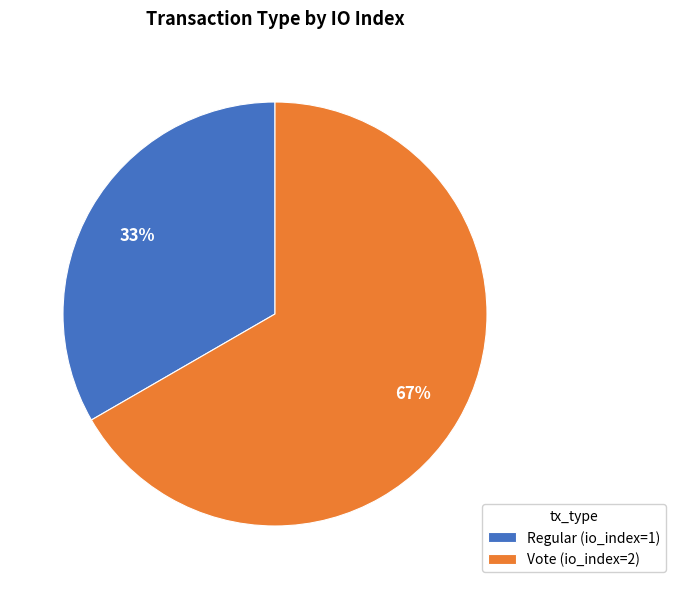

Is it true that Regular (io_index=1) is 33% of the pie?

True